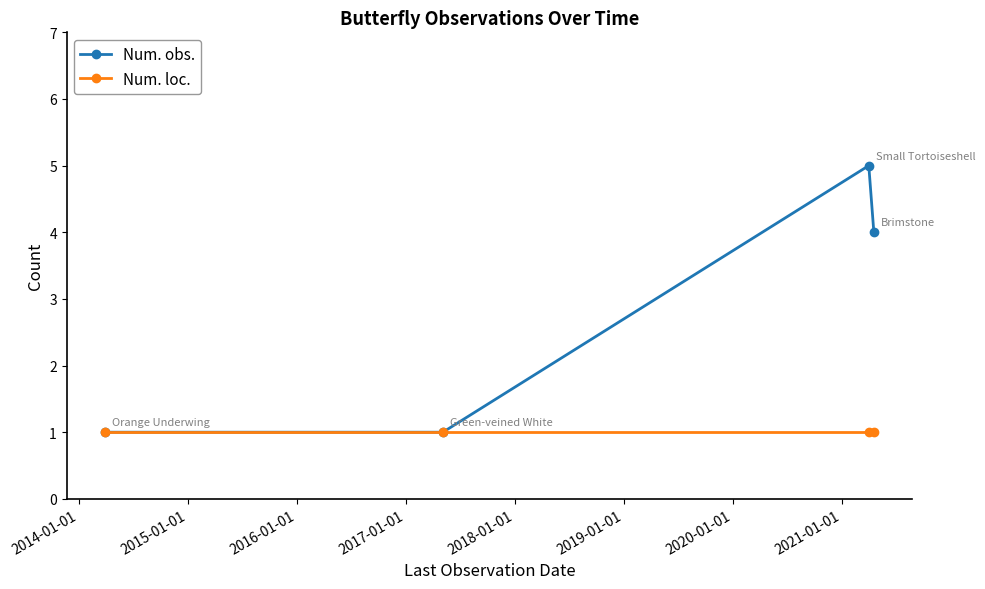

List the series in order of their peak value, lowest first.

Num. loc., Num. obs.